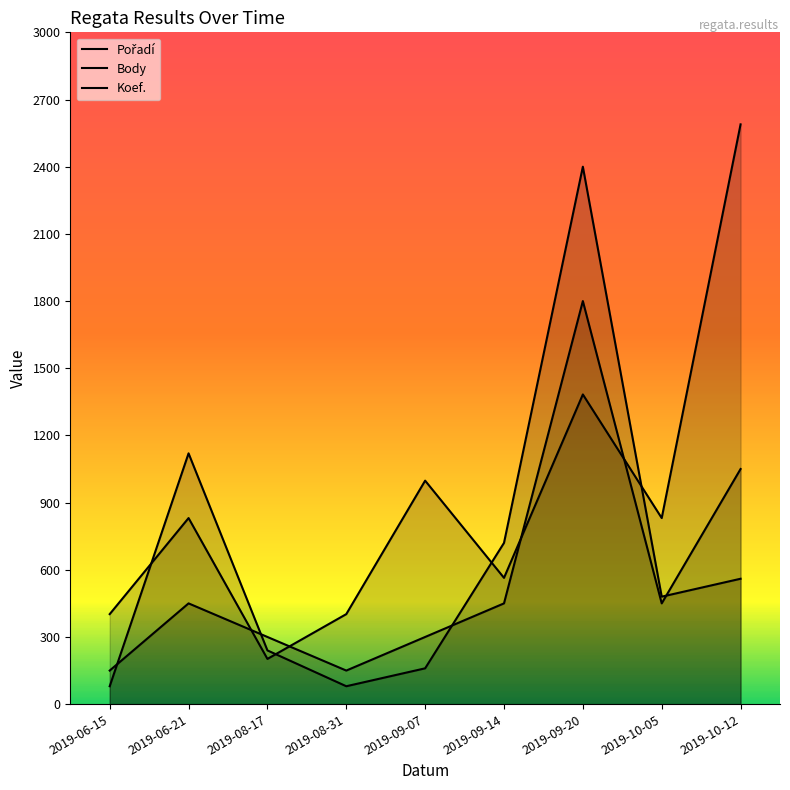

At which label does Koef. first exceed 450?

2019-09-20